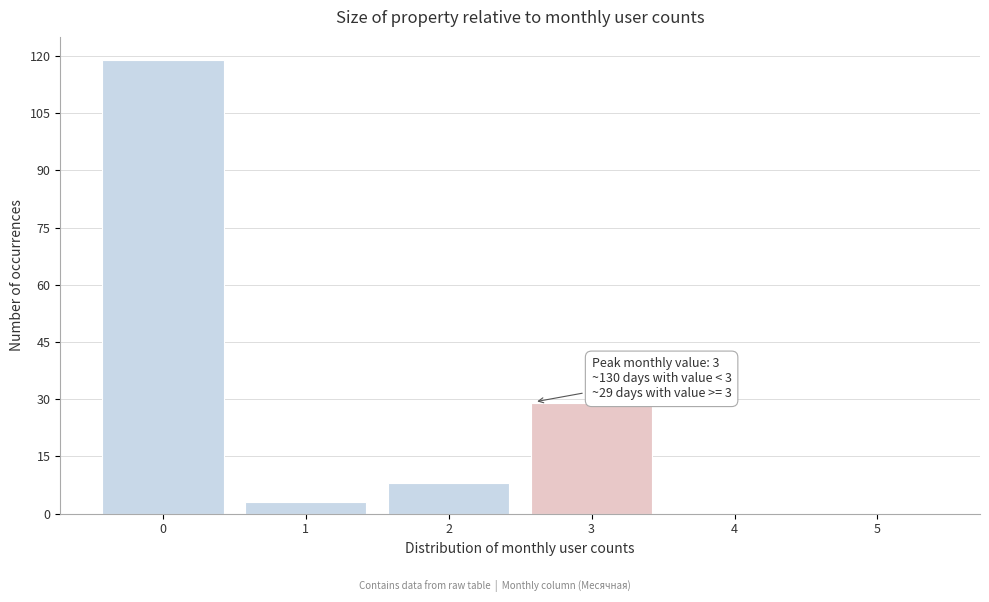

Reading left to right, what are all the values shown in this chart?

0=119	1=3	2=8	3=29	4=0	5=0